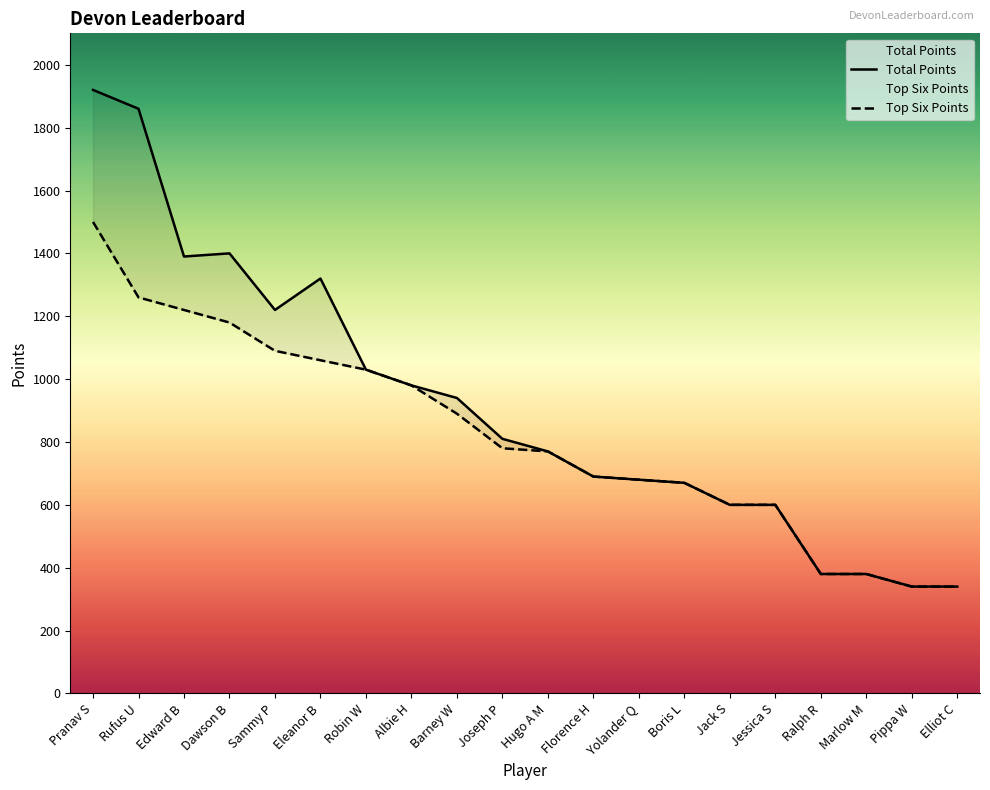

Which label corresponds to the smallest value in the chart?

Pippa W